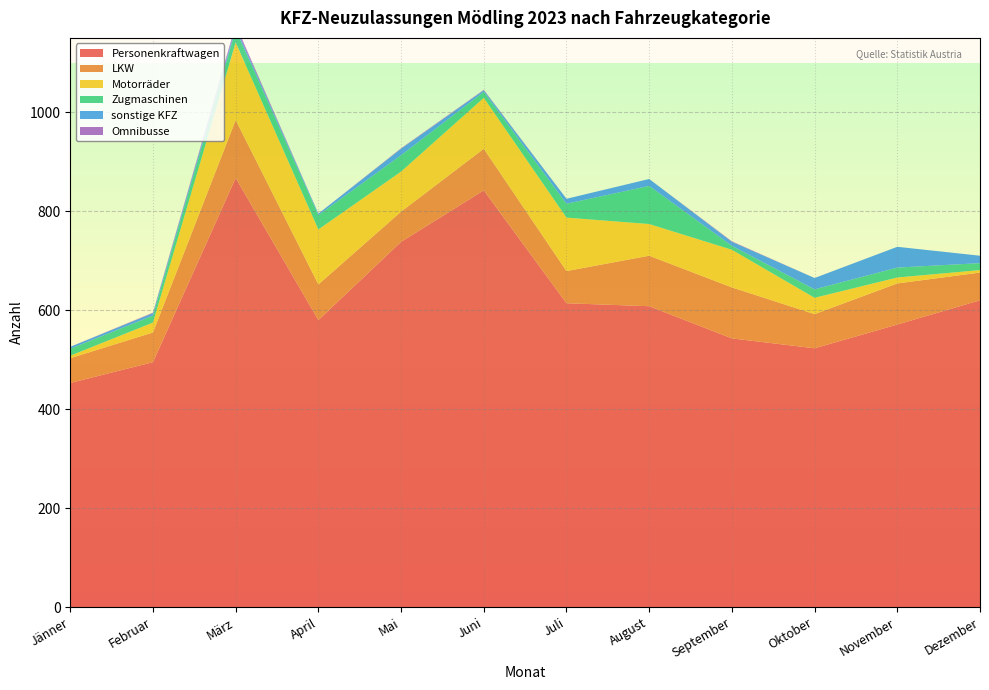

Reading left to right, extract all data points from this chart.

Personenkraftwagen: Jänner=453	Februar=495	März=867	April=580	Mai=738	Juni=842	Juli=614	August=608	September=543	Oktober=523	November=571	Dezember=620
LKW: Jänner=50	Februar=60	März=117	April=72	Mai=61	Juni=84	Juli=65	August=102	September=103	Oktober=69	November=83	Dezember=56
Motorräder: Jänner=5	Februar=20	März=157	April=111	Mai=81	Juni=103	Juli=108	August=64	September=76	Oktober=33	November=12	Dezember=5
Zugmaschinen: Jänner=14	Februar=14	März=26	April=29	Mai=33	Juni=12	Juli=28	August=77	September=8	Oktober=17	November=20	Dezember=14
sonstige KFZ: Jänner=4	Februar=5	März=5	April=3	Mai=13	Juni=3	Juli=10	August=14	September=8	Oktober=23	November=42	Dezember=15
Omnibusse: Jänner=0	Februar=1	März=5	April=0	Mai=1	Juni=1	Juli=0	August=0	September=1	Oktober=0	November=0	Dezember=0